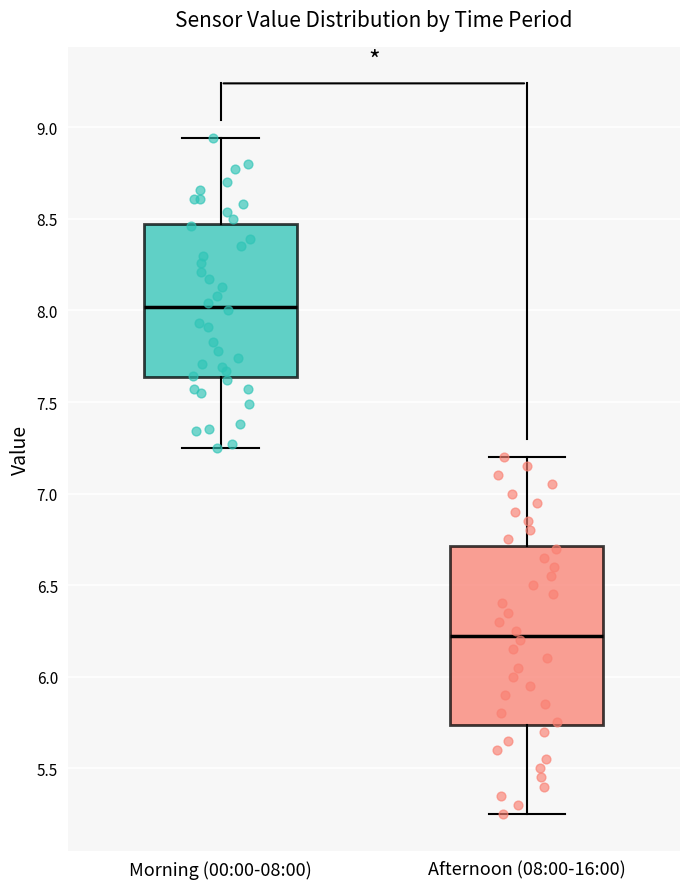

Reading left to right, read every box against the y-axis: the position of its median line, the range the box covers, and the ends of its whiskers. The values are not printed on the chart, so give them approximately, as read against the axis.

Morning (00:00-08:00): median 8.00, box 7.65 to 8.45, whiskers 7.25 to 8.95
Afternoon (08:00-16:00): median 6.25, box 5.75 to 6.70, whiskers 5.25 to 7.20